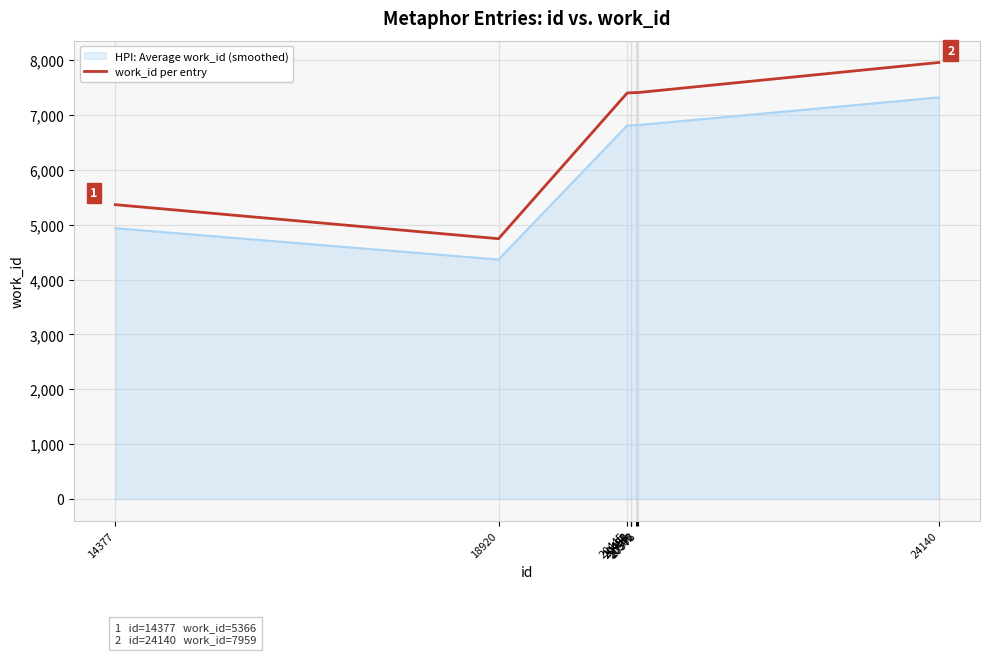

Which series has the largest total across all categories?

work_id per entry